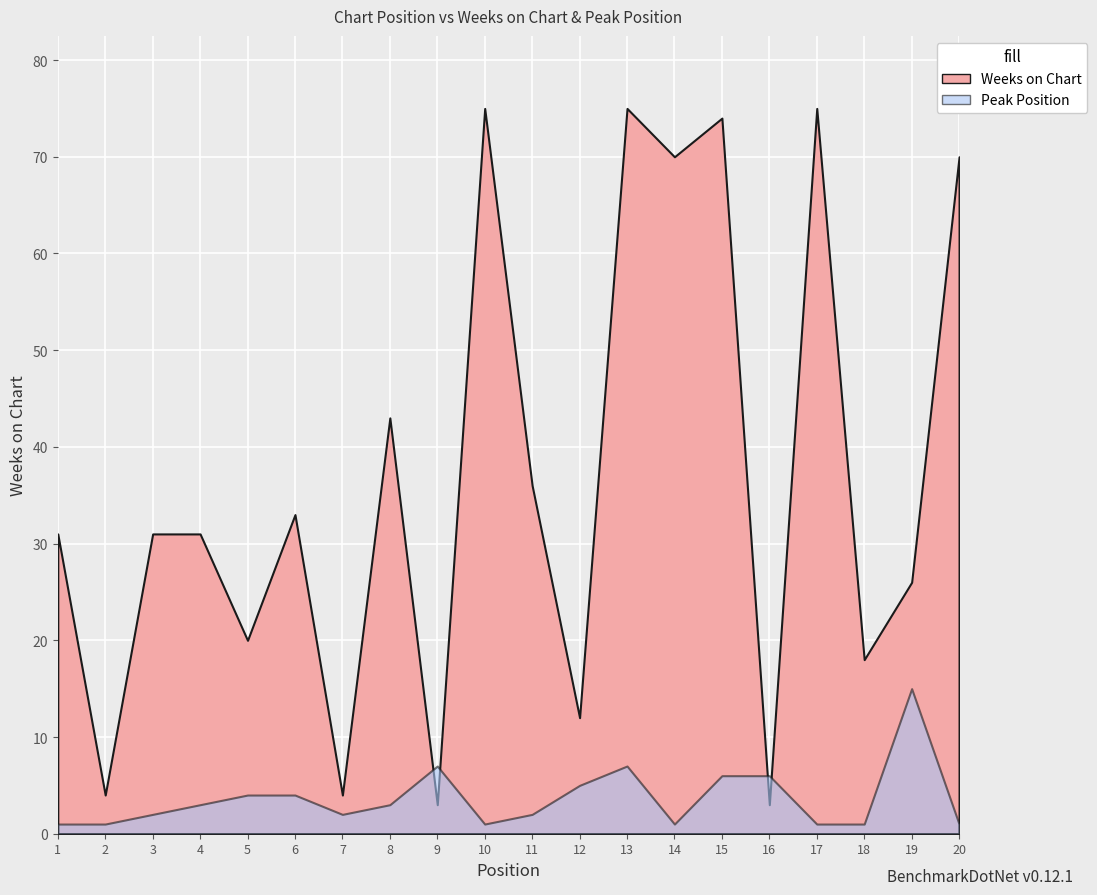

The value of Weeks on Chart at 8 is 56. True or false?

False